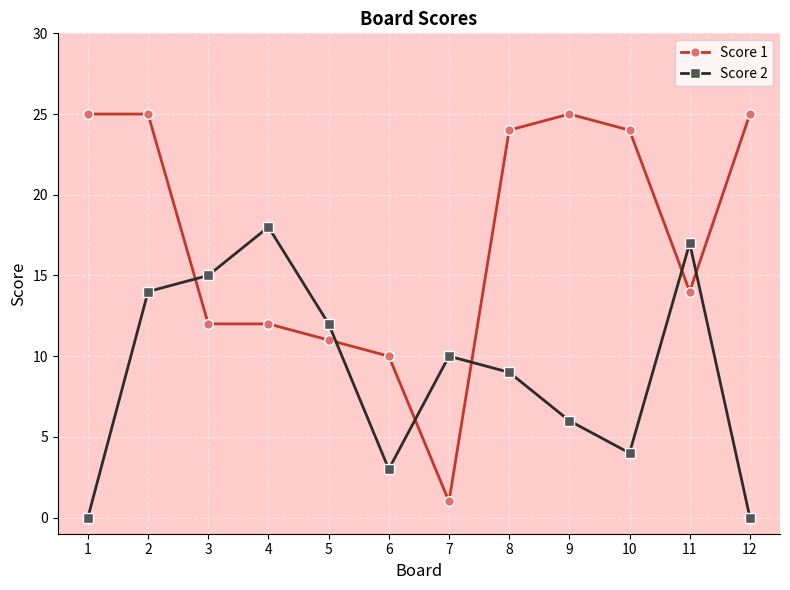

What is the greatest value displayed?

25